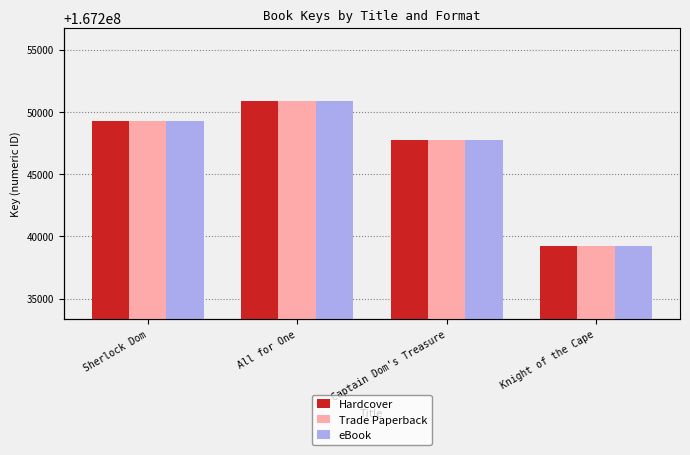

Reading left to right, transcribe all the data shown in this chart.

Hardcover: Sherlock Dom=167249301	All for One=167250906	Captain Dom's Treasure=167247760	Knight of the Cape=167239198
Trade Paperback: Sherlock Dom=167249301	All for One=167250906	Captain Dom's Treasure=167247760	Knight of the Cape=167239198
eBook: Sherlock Dom=167249301	All for One=167250906	Captain Dom's Treasure=167247760	Knight of the Cape=167239198